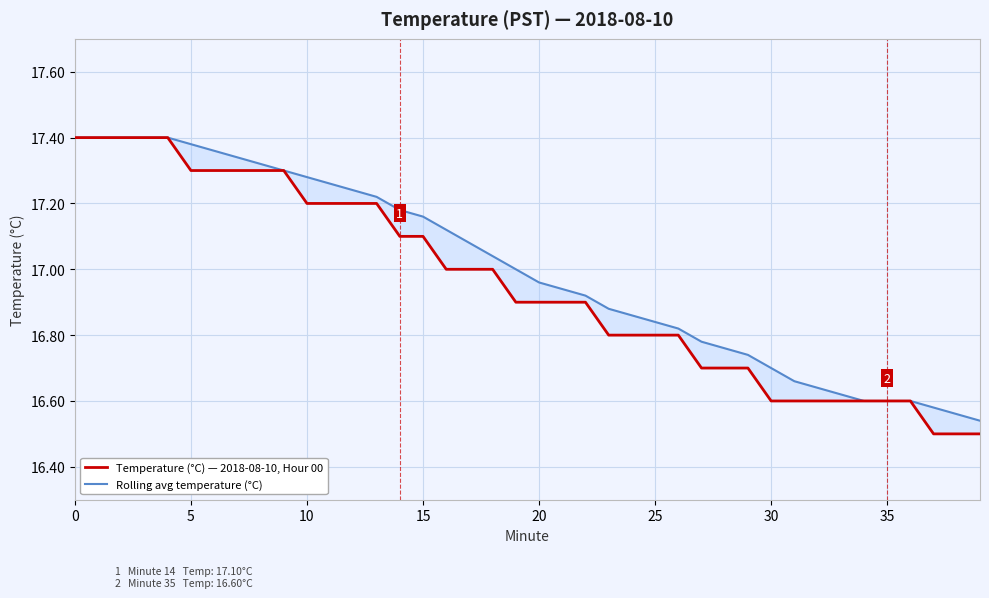

Is it true that Rolling avg temperature (°C) equals 17.0 at 20?

True